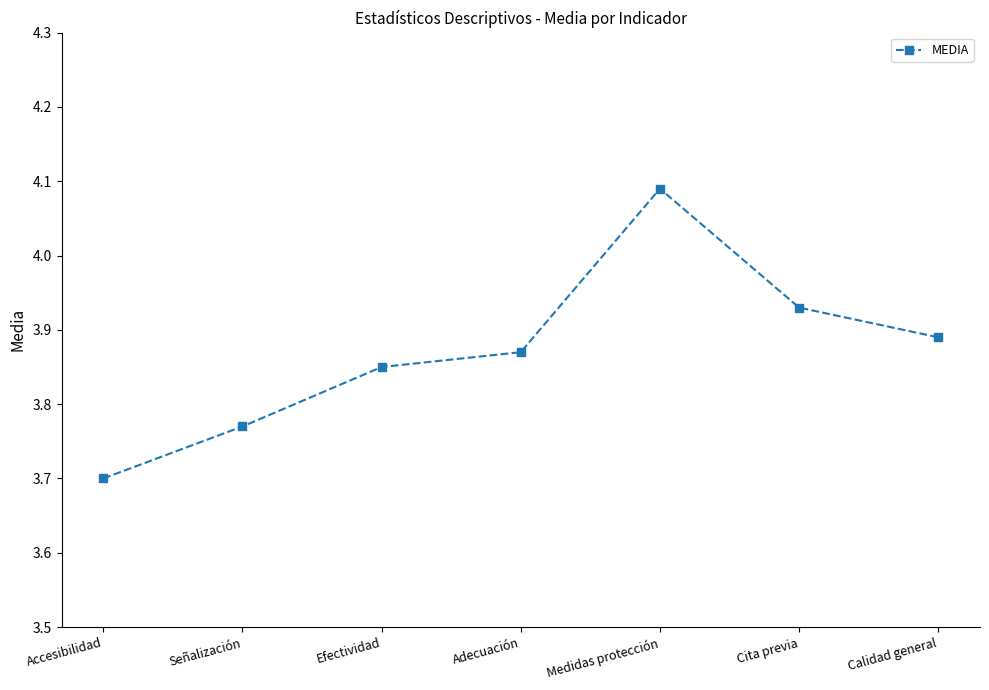

Rank the categories by value from highest to lowest.

Medidas protección, Cita previa, Calidad general, Adecuación, Efectividad, Señalización, Accesibilidad